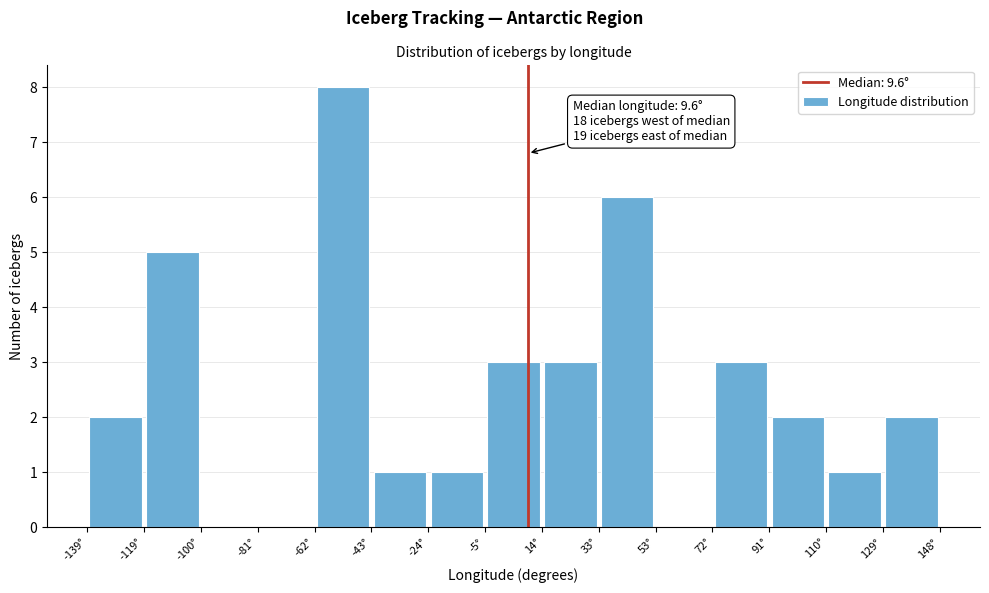

Which range on the x-axis has the tallest bar?

-62 to -44